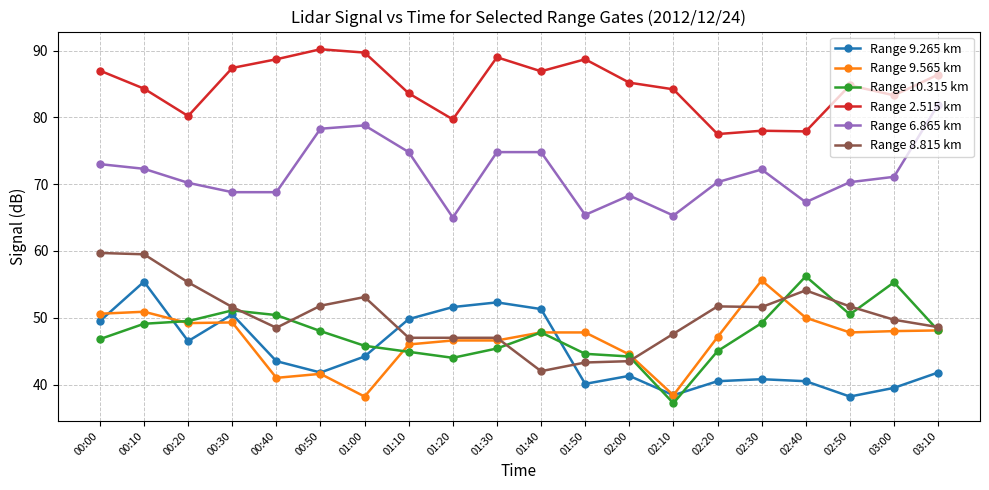

Count the number of data series in this chart.

6